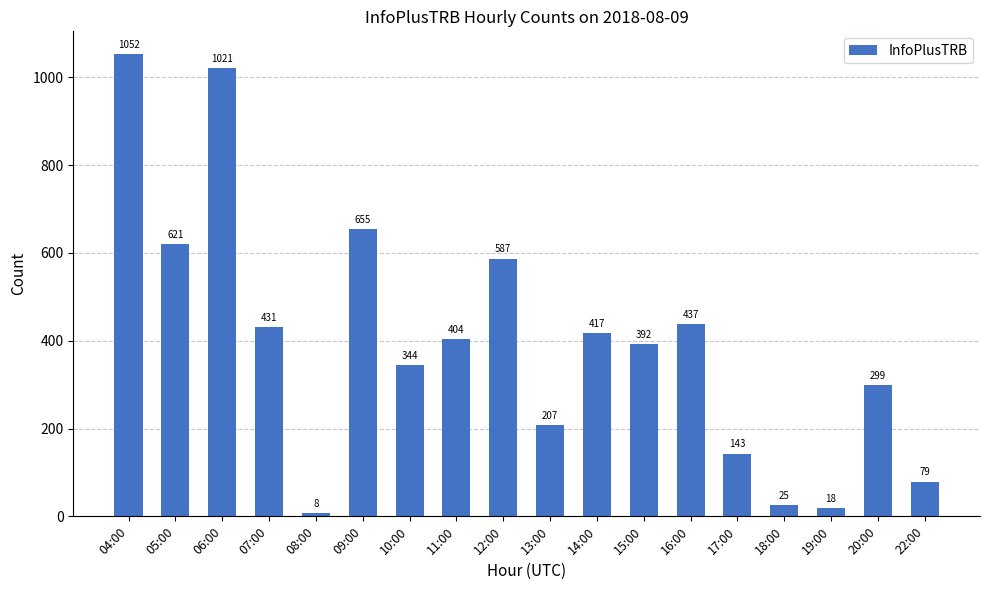

The chart shows a value of 587 at 12:00. True or false?

True